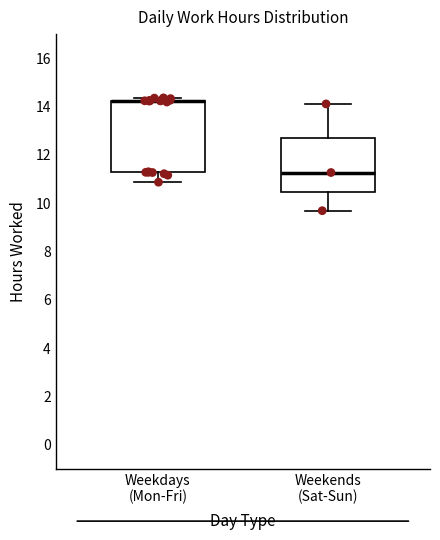

Where does the upper whisker of the box for Weekends (Sat-Sun) end on the y-axis? The values are not printed on the chart, so give them approximately, as read against the axis.

14.2